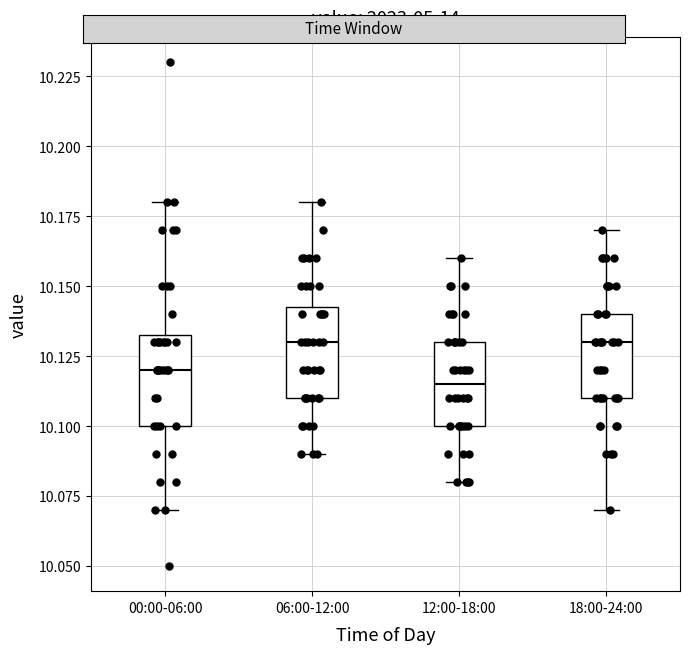

Which box's median line is the lowest?

12:00-18:00